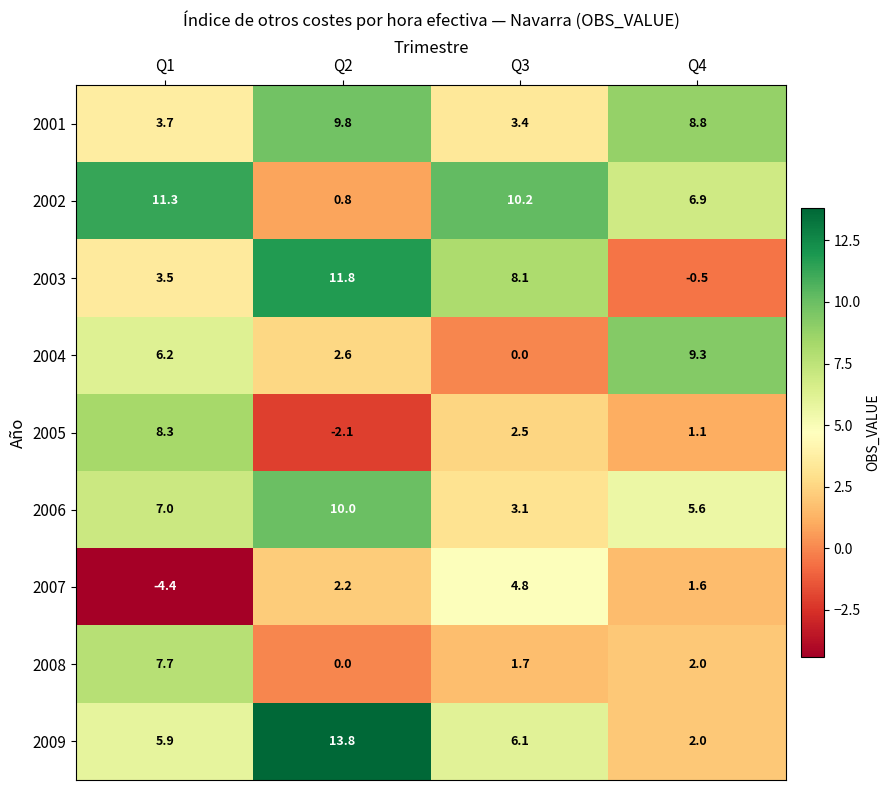

At Q3, list the series in order from largest to smallest.

2002, 2003, 2009, 2007, 2001, 2006, 2005, 2008, 2004